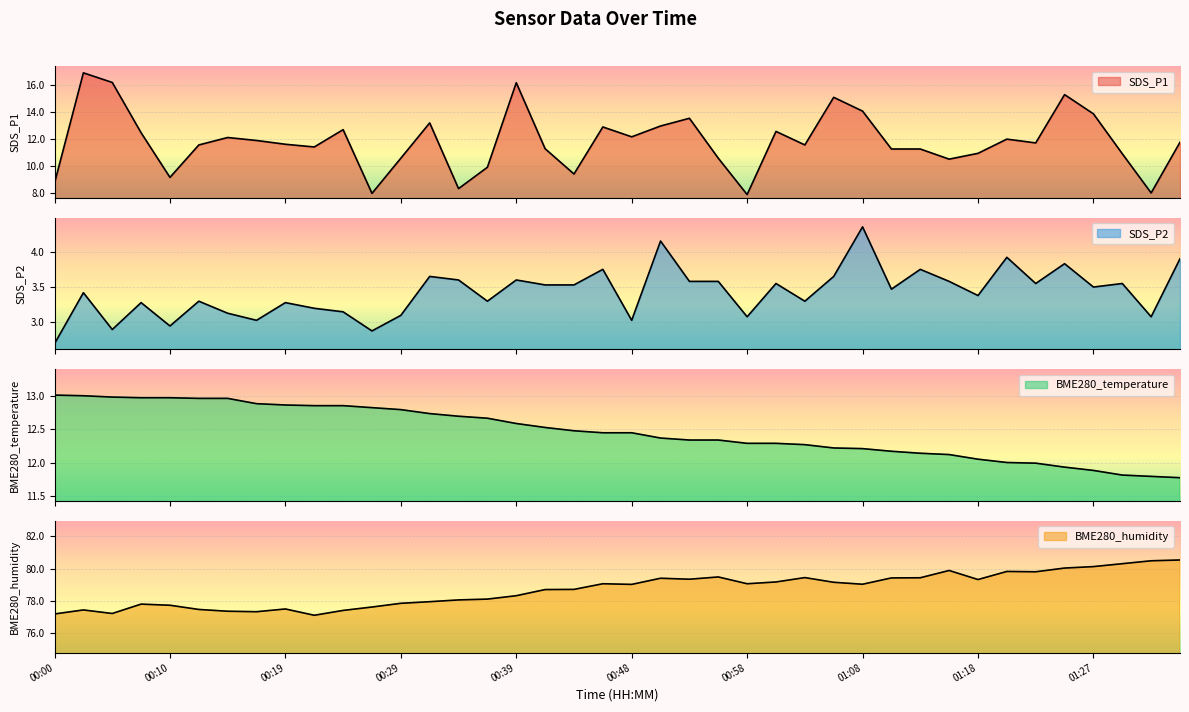

How many distinct data groups are displayed?

4